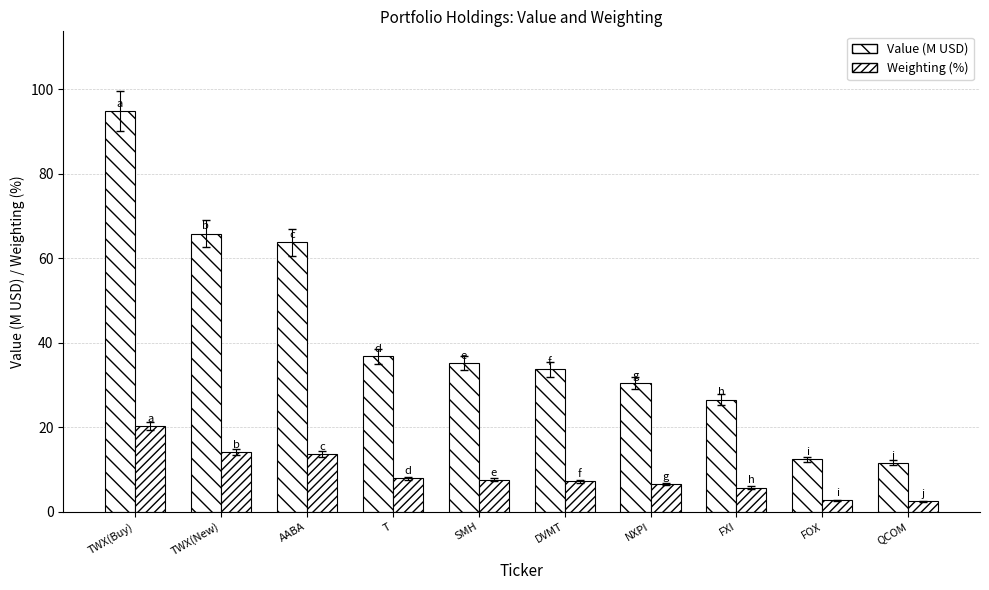

How many bars are there in each group?

2